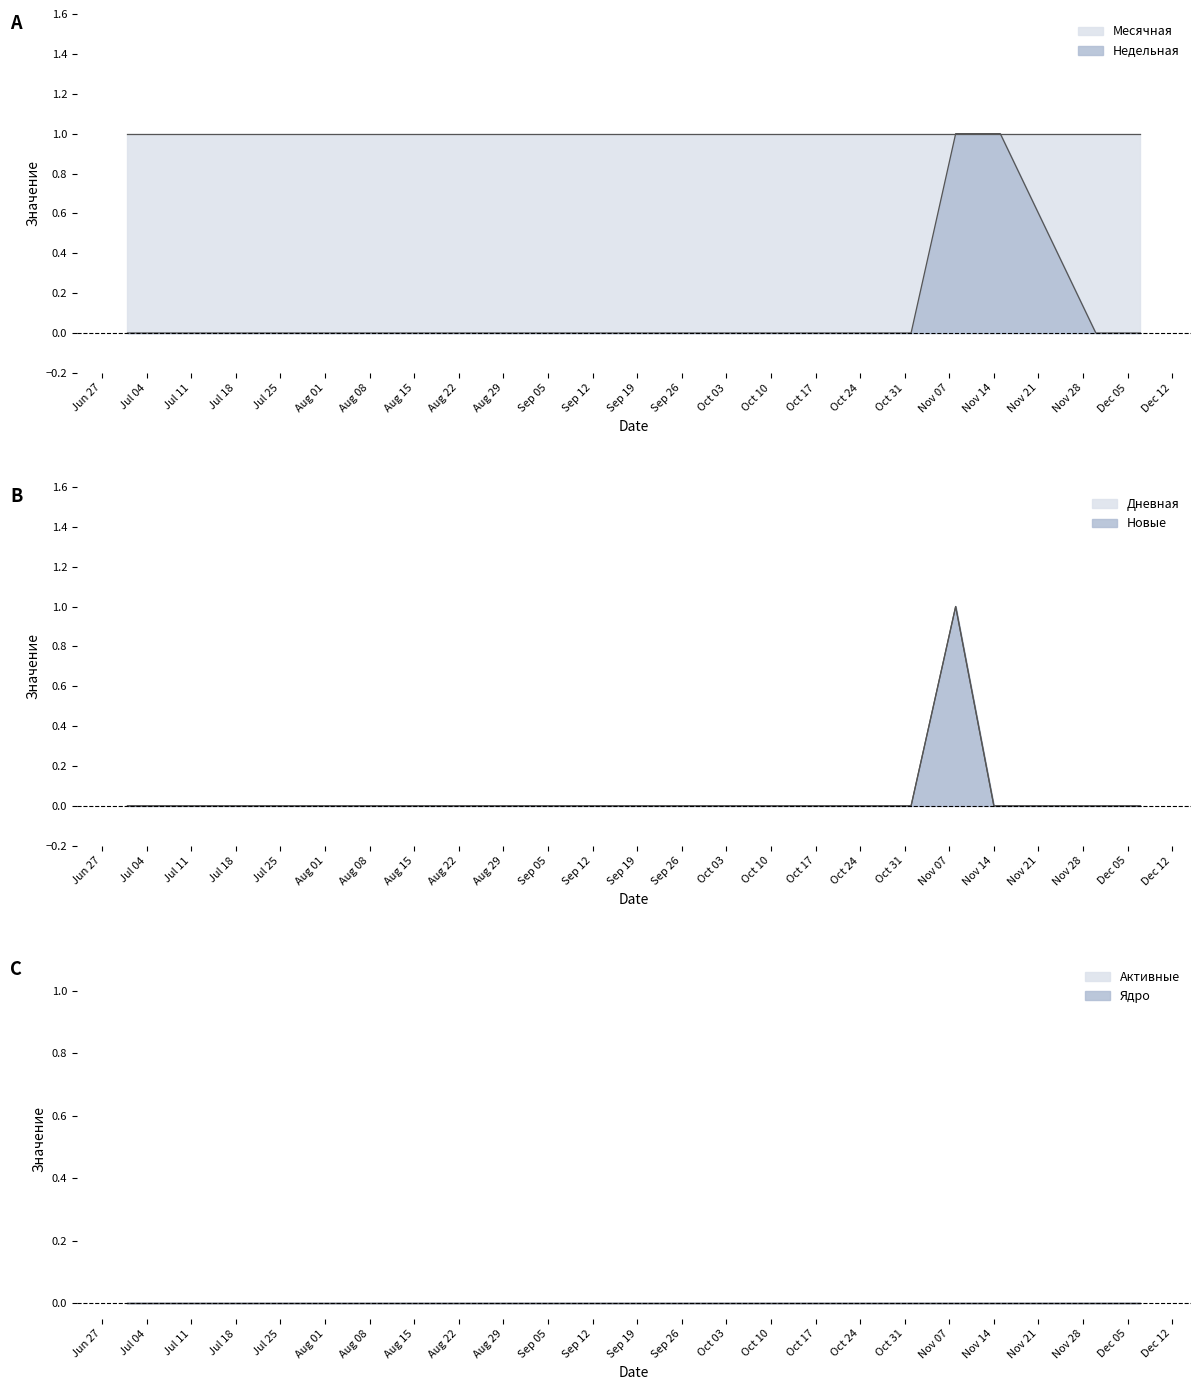

True or false: Дневная and Новые cross at least once.

False